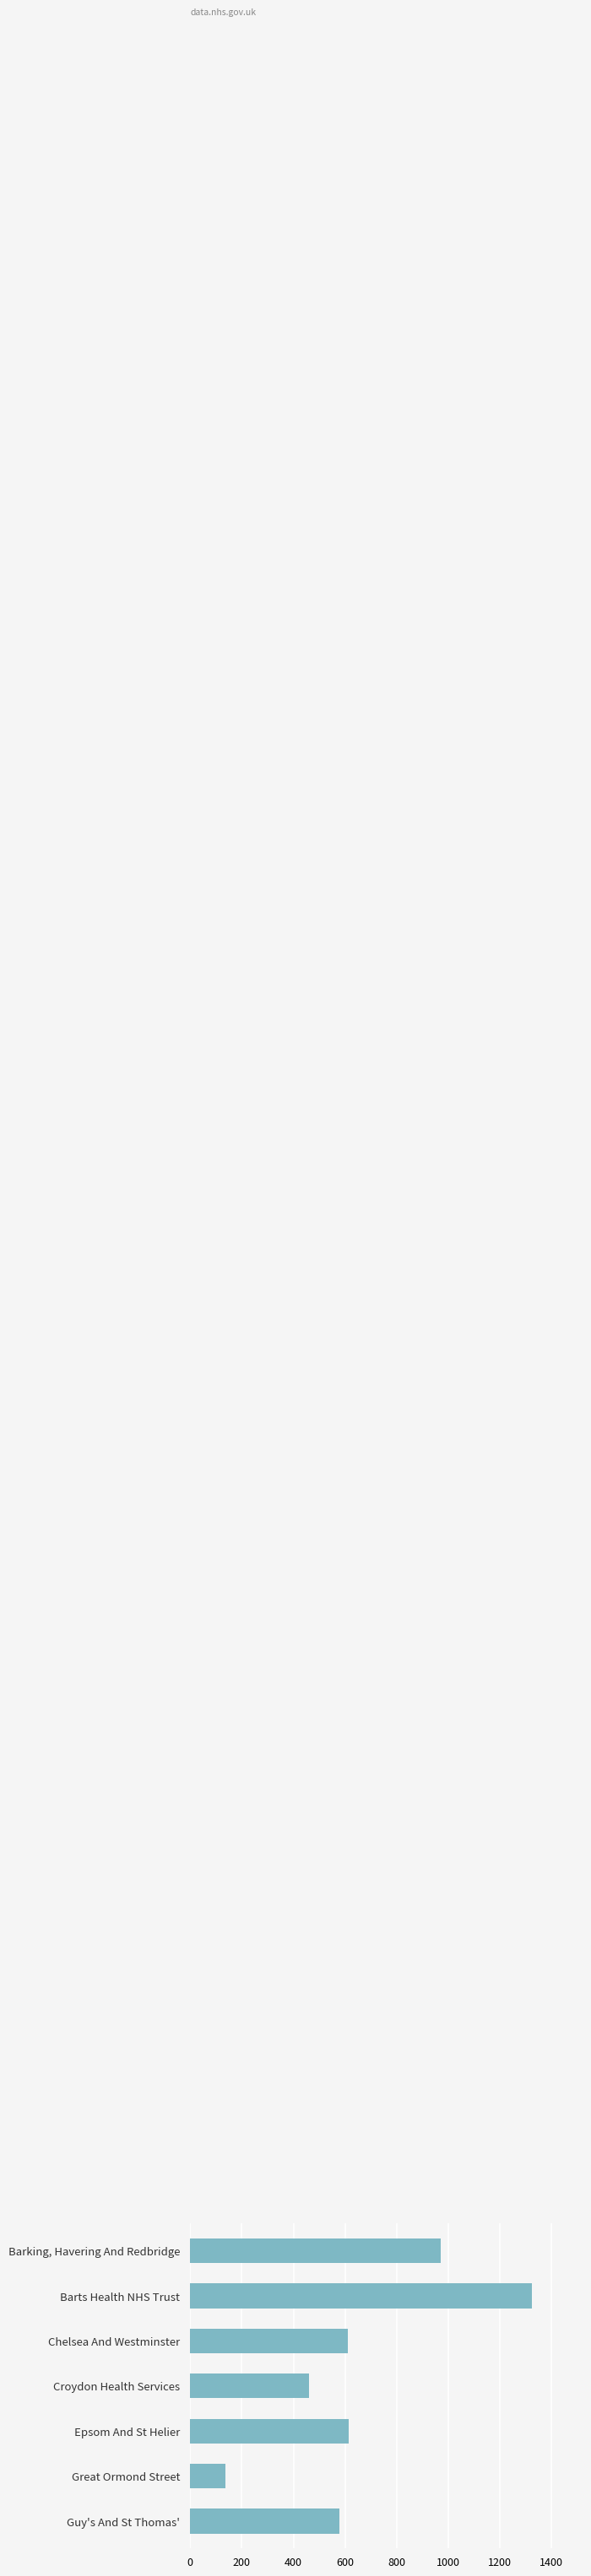

List the labels in order of value, smallest first.

Great Ormond Street, Croydon Health Services, Guy's And St Thomas', Chelsea And Westminster, Epsom And St Helier, Barking, Havering And Redbridge, Barts Health NHS Trust